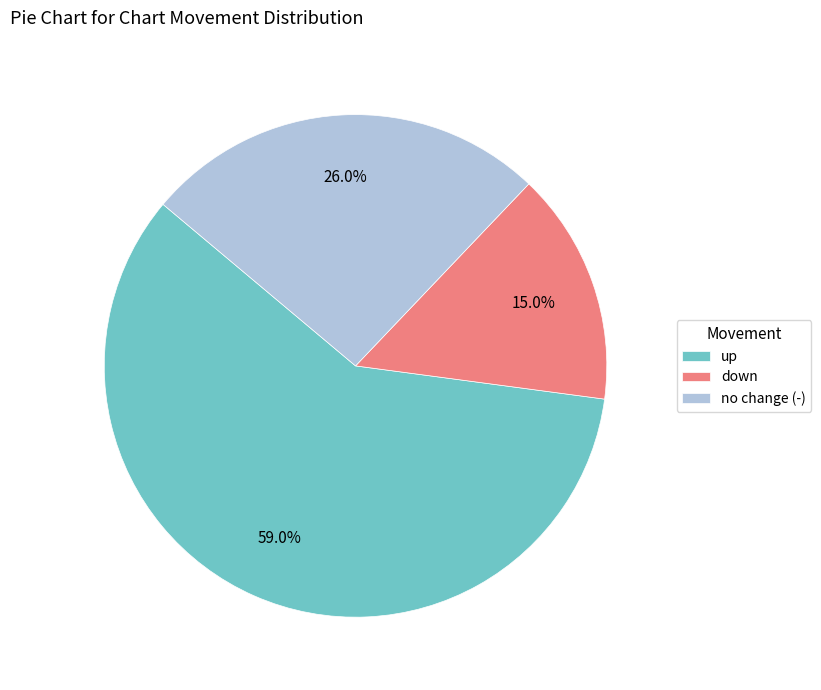

What is the majority slice?

up